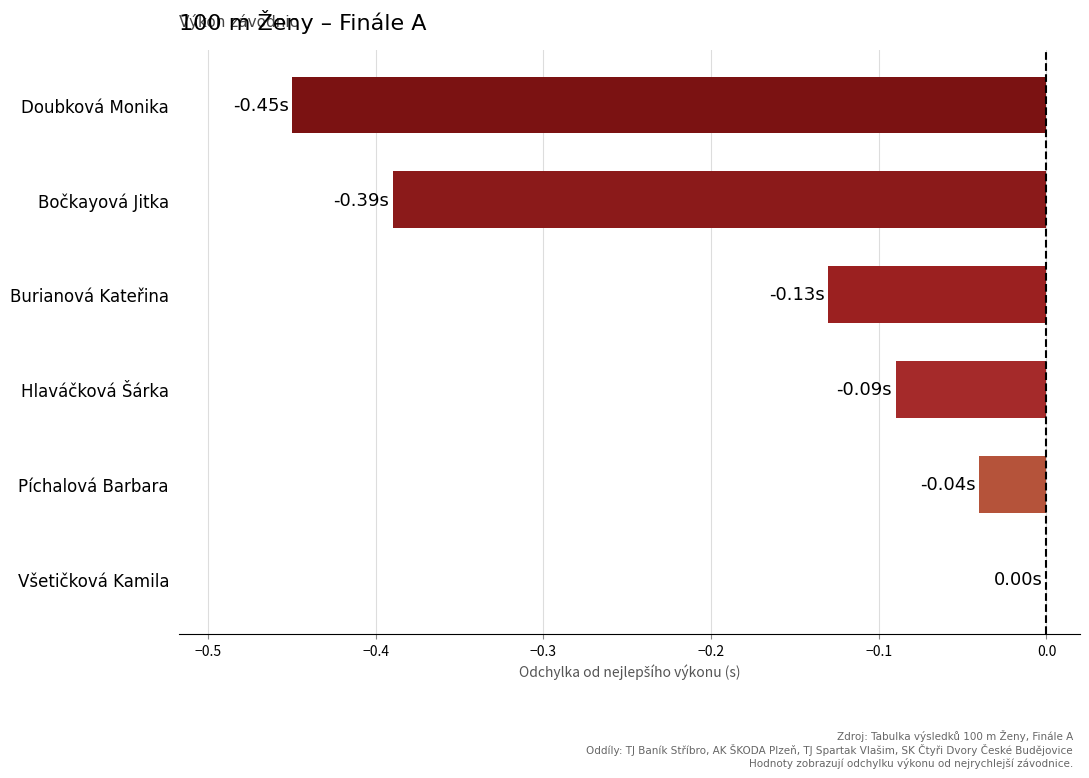

What is the change in value from Burianová Kateřina to Bočkayová Jitka?

-0.3